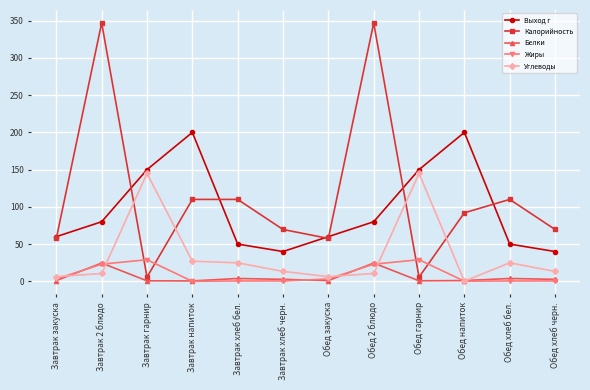

How many interior local peaks does the Выход г series have?

2